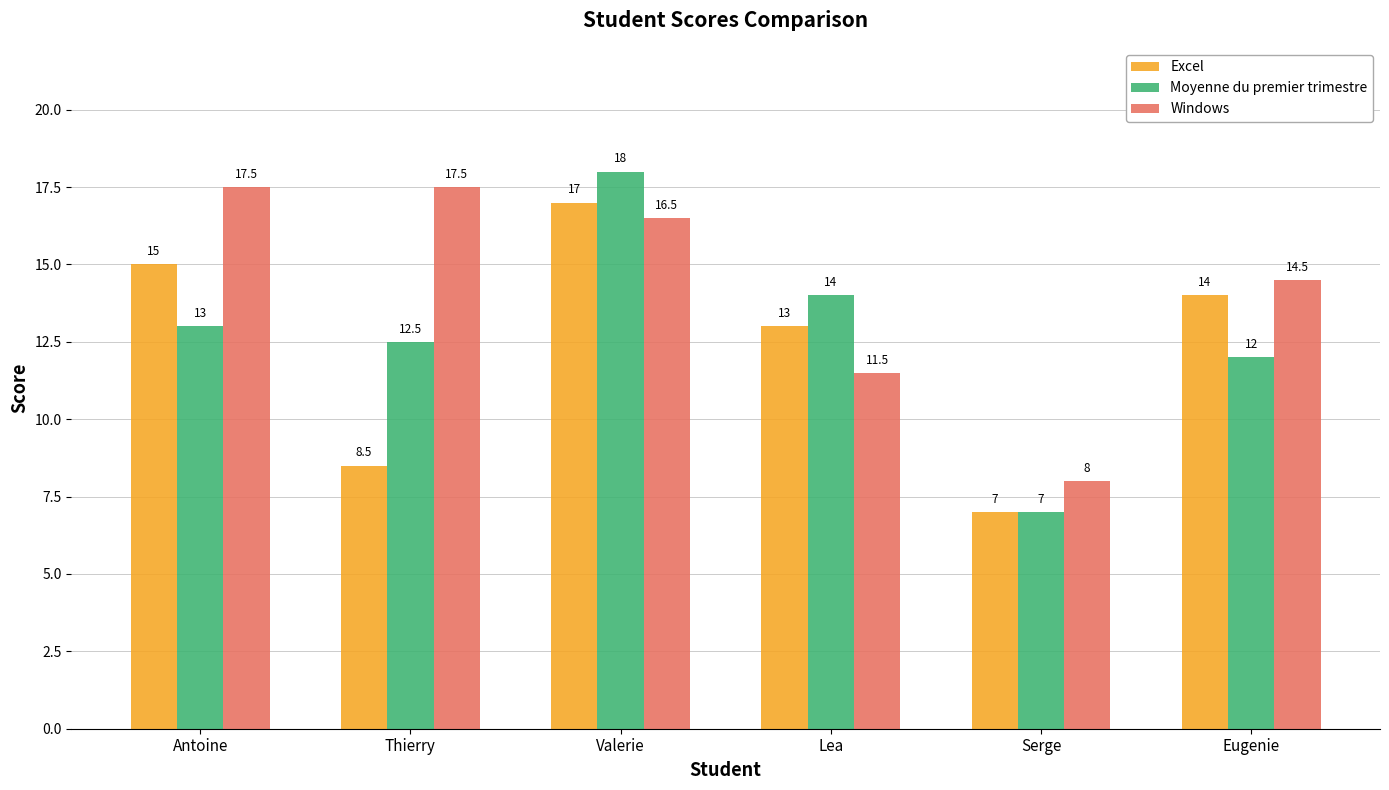

What value does the Windows series have at Lea?

11.5